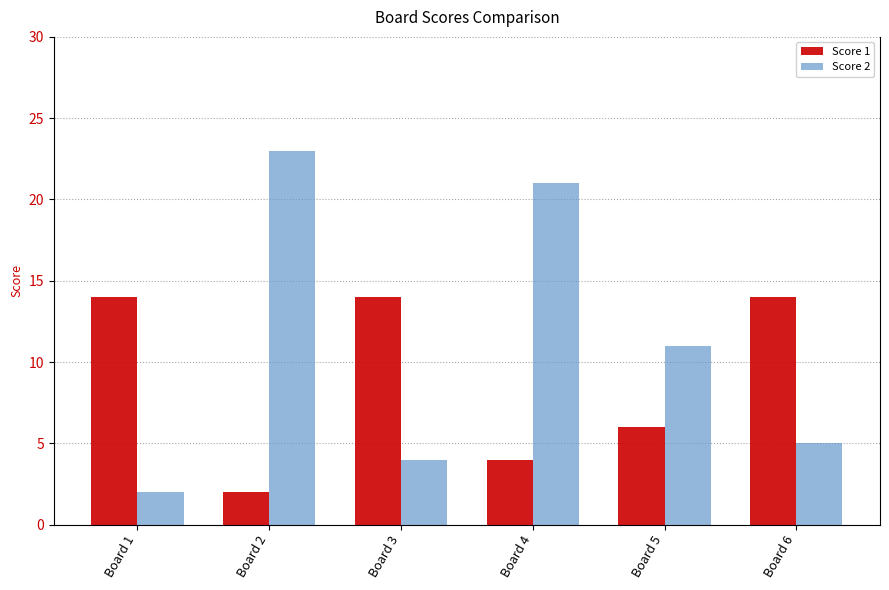

At how many categories does at least one series exceed 8?

6